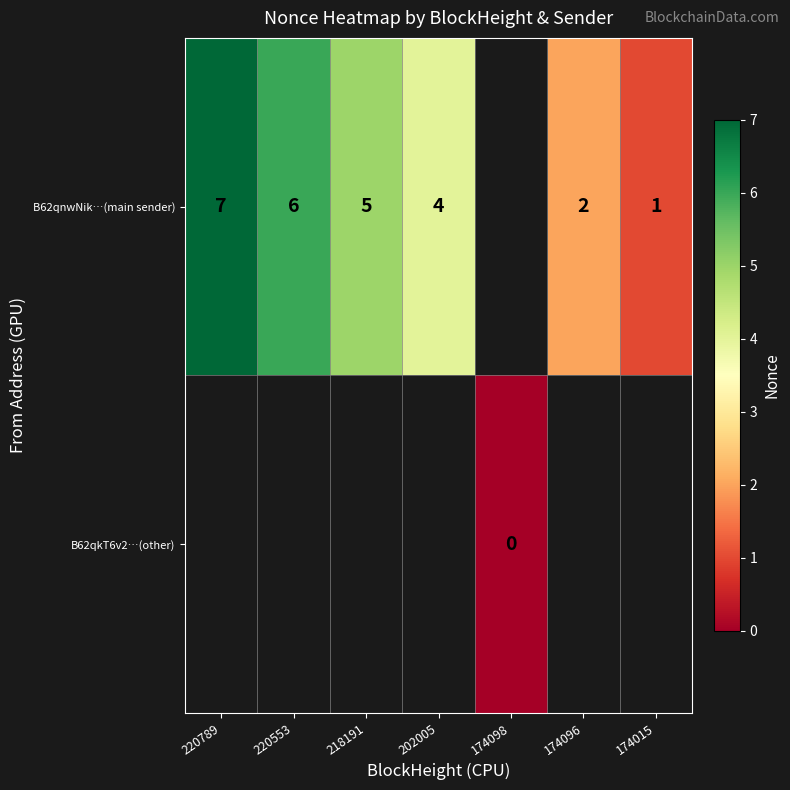

The value of B62qnwNik…(main sender) at 220789 is 7. True or false?

True